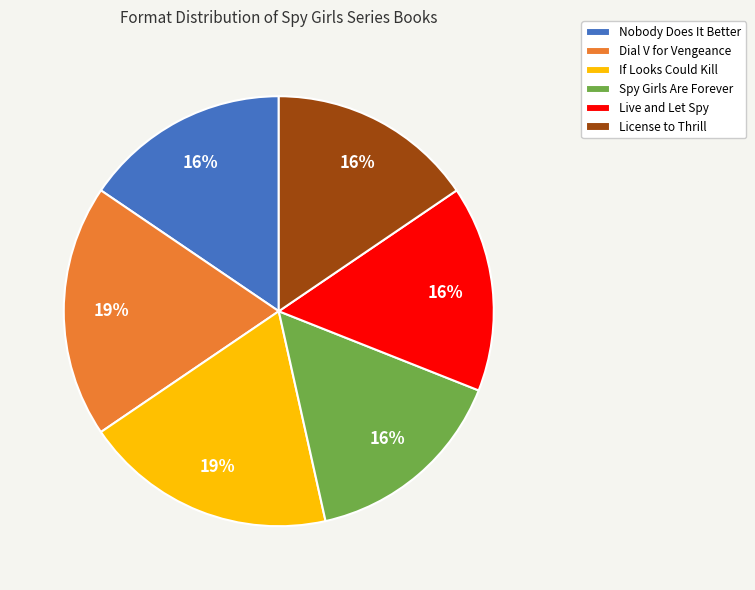

Combined, do Nobody Does It Better and License to Thrill account for over 50%?

No